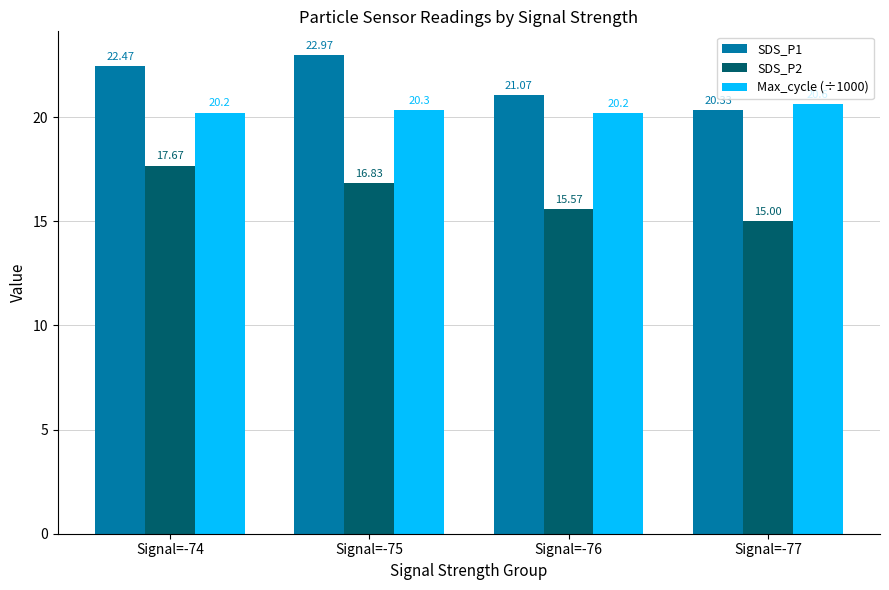

List the labels in order of SDS_P2 value, smallest first.

Signal=-77, Signal=-76, Signal=-75, Signal=-74